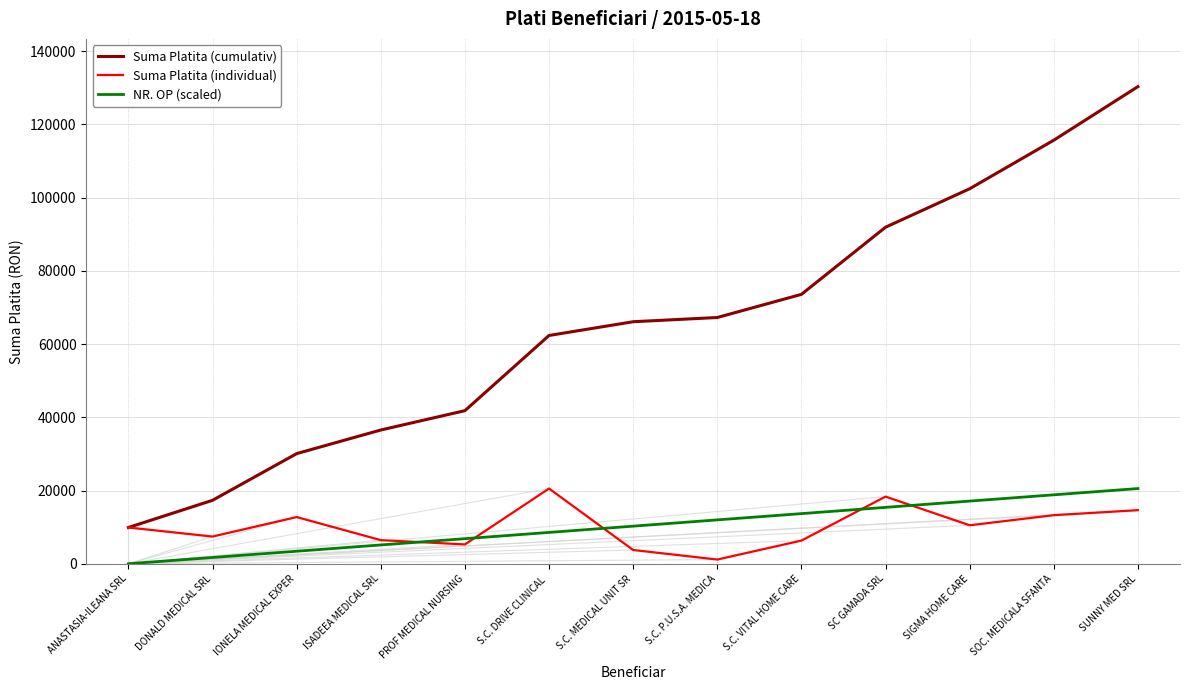

True or false: NR. OP (scaled) and Suma Platita (cumulativ) cross at least once.

False